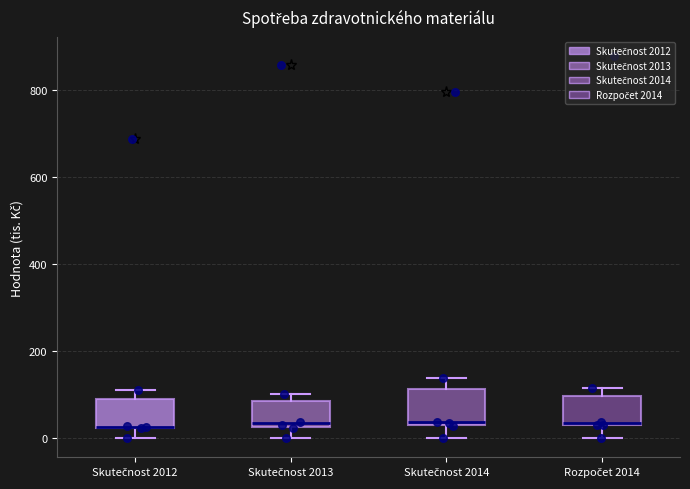

Reading left to right, transcribe this box plot: for each box, give where its median line is, the range the box spans, and where its two whiskers end, as read against the y-axis. The values are not printed on the chart, so give them approximately, as read against the axis.

Skutečnost 2012: median 20 (drawn on the box's lower edge), box 20 to 80, whiskers 0 to 120
Skutečnost 2013: median 40, box 20 to 80, whiskers 0 to 100
Skutečnost 2014: median 40, box 40 to 120, whiskers 0 to 140
Rozpočet 2014: median 40, box 20 to 100, whiskers 0 to 120